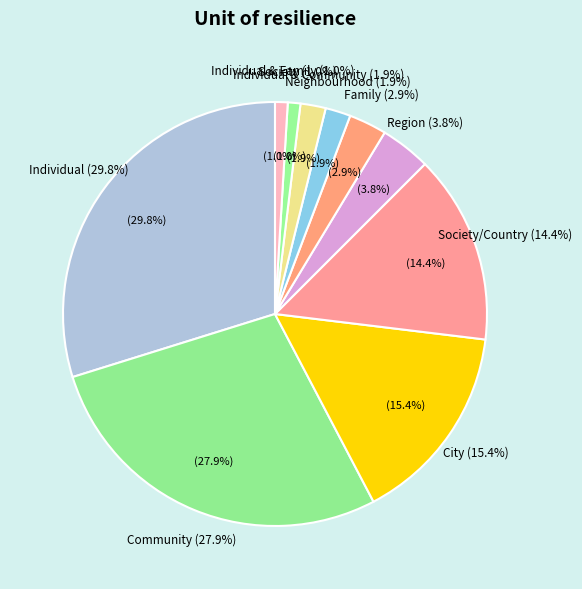

Which slice is the smallest?

Society